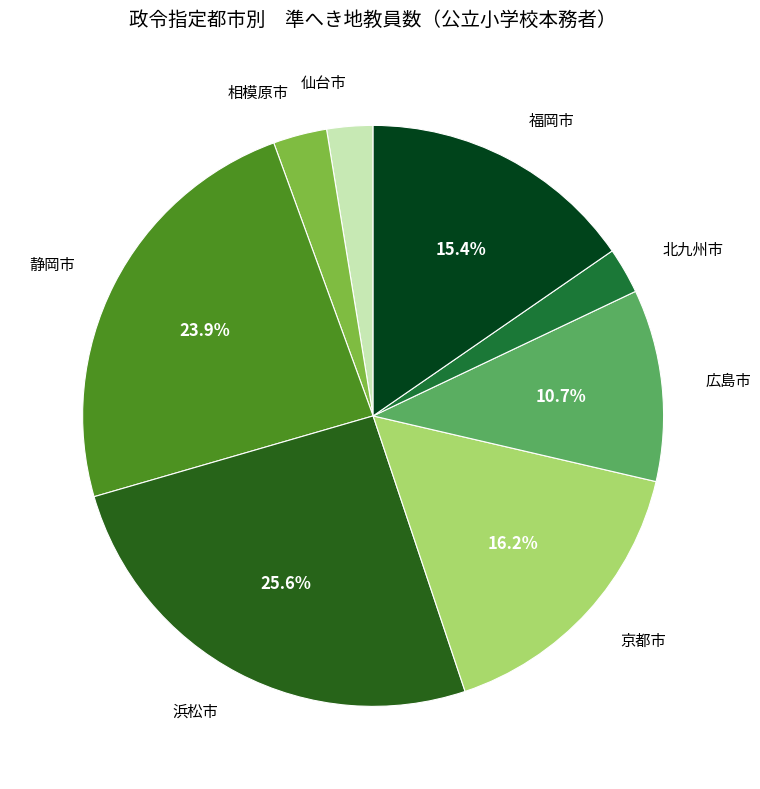

How many segments does this pie chart have?

8